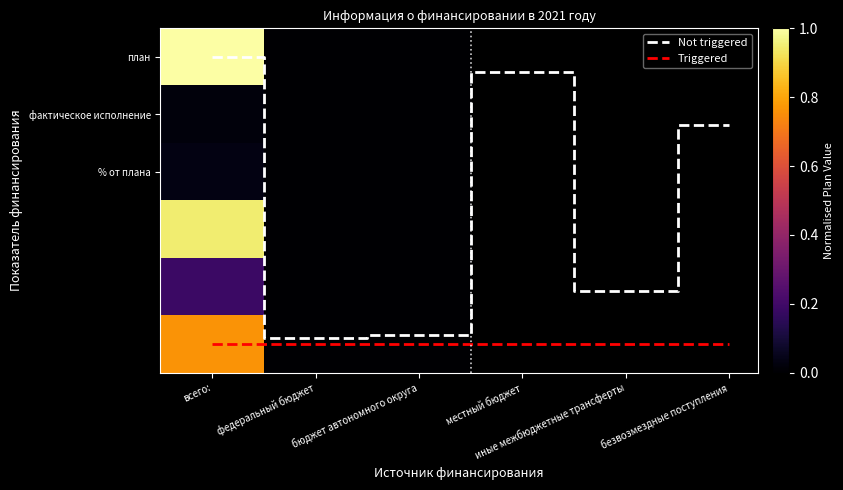

Is it true that местный бюджет equals 0.4 at всего:?

False